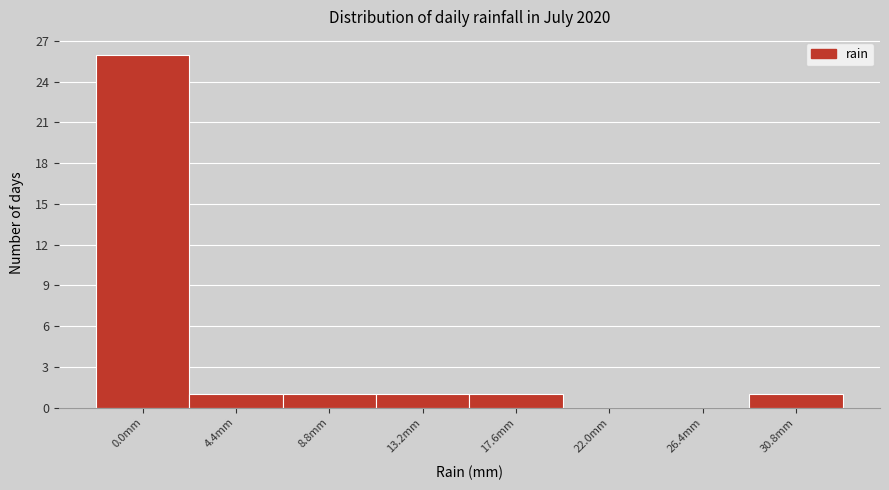

Reading left to right, what are all the values shown in this chart?

0.0mm=26	4.4mm=1	8.8mm=1	13.2mm=1	17.6mm=1	22.0mm=0	26.4mm=0	30.8mm=1